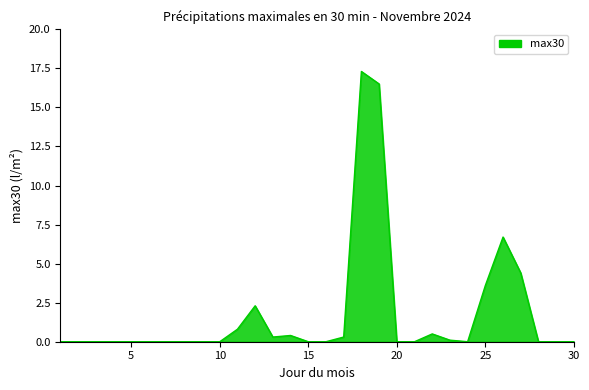

What is the maximum value shown in the chart?

17.3